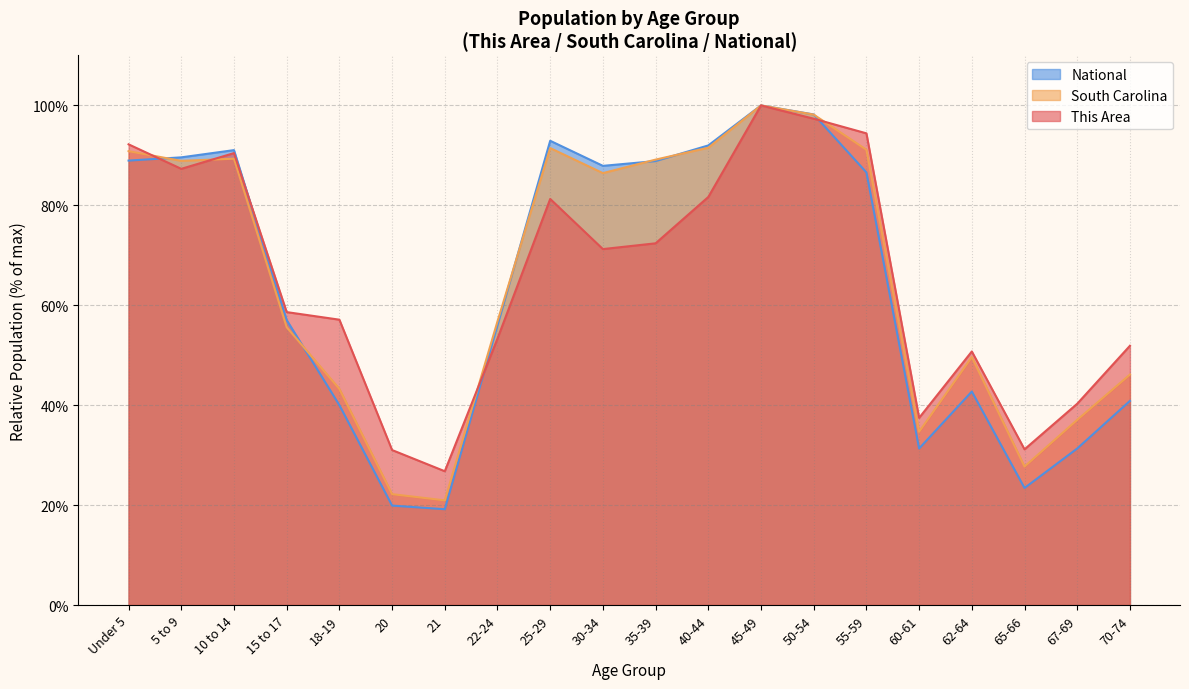

Rank the series at 35-39 from highest to lowest value.

South Carolina, National, This Area